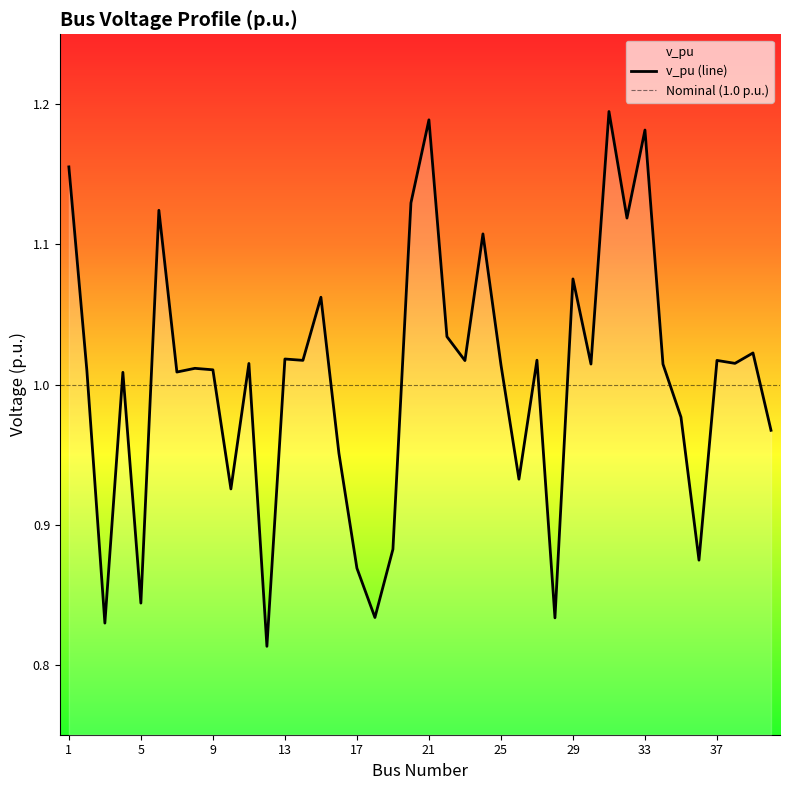

How many lines are shown in the chart?

1